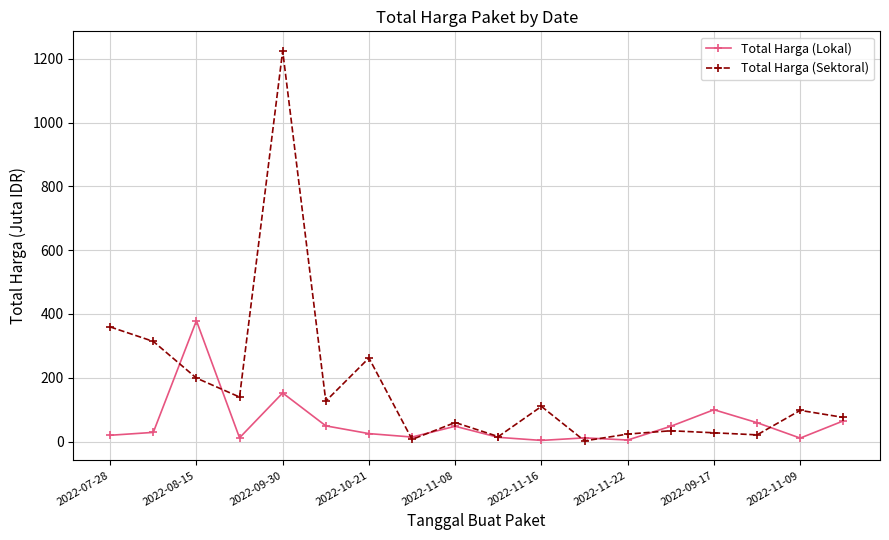

Which series has the largest total across all categories?

Total Harga (Sektoral)